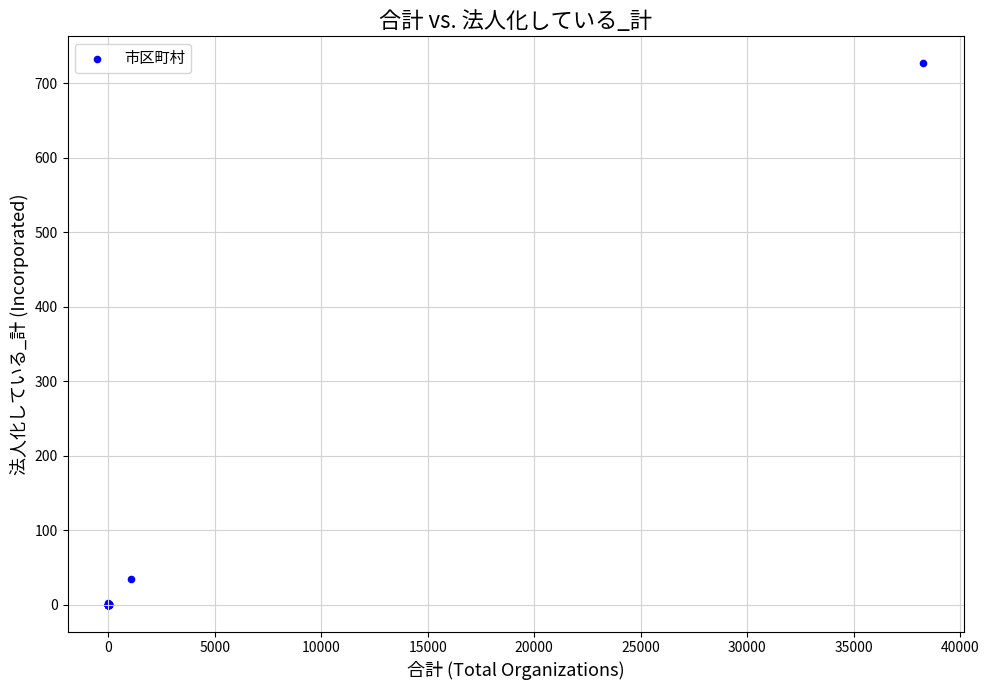

What Y value in the scatter plot is closest to 363?

34